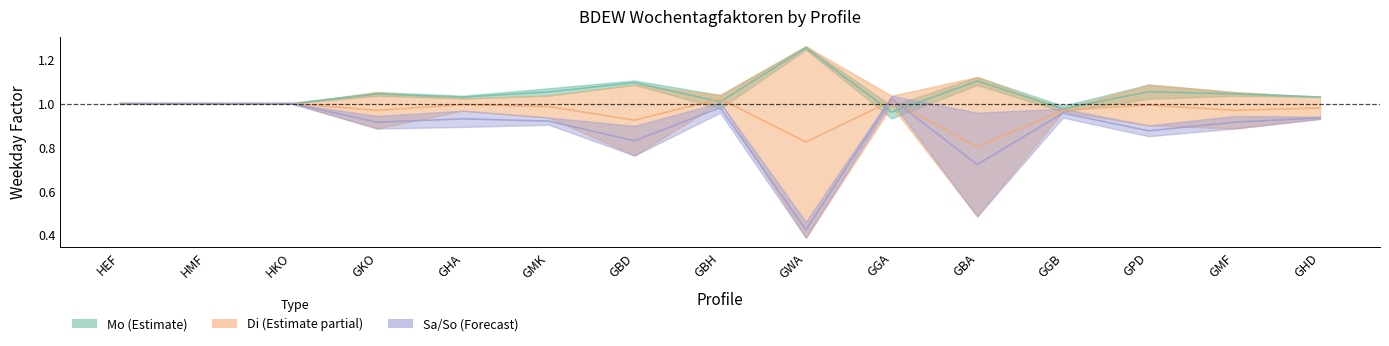

What is the value of the So point at the 5th from the left?

0.9